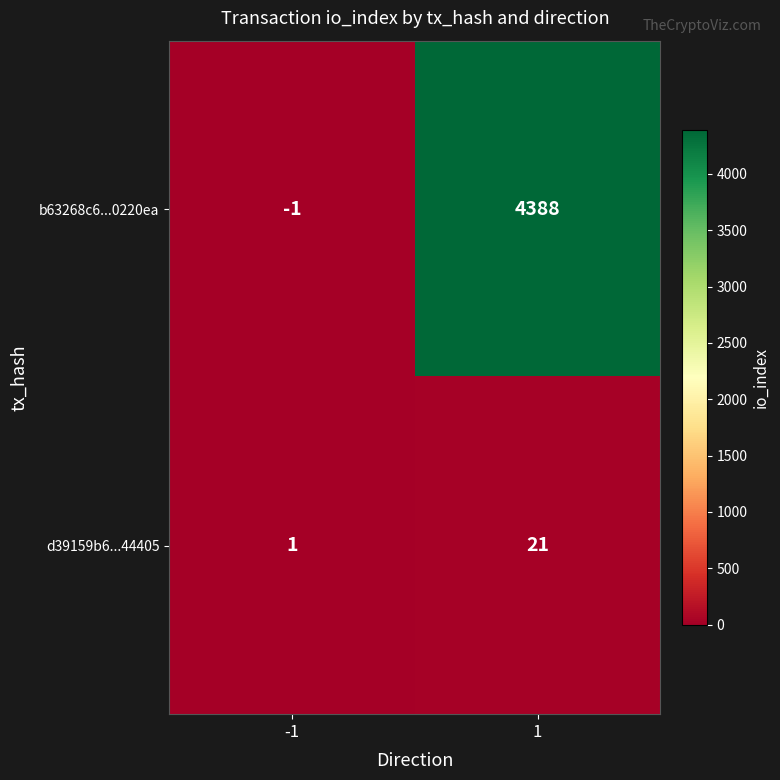

Reading right to left, transcribe all the data shown in this chart.

b63268c6...0220ea: 4388	-1
d39159b6...44405: 21	1